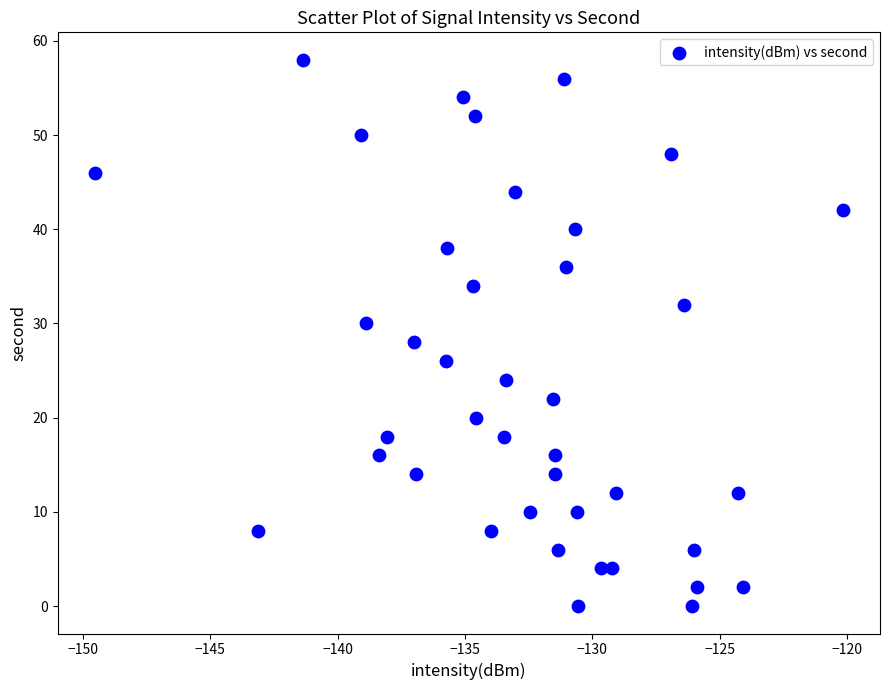

What is the range of Y values (max minus min)?

58